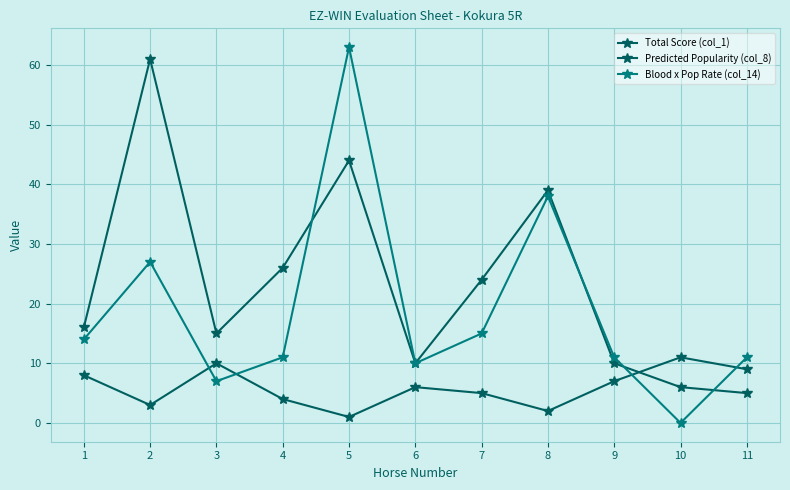

The Blood x Pop Rate (col_14) series shows 17 at 6. True or false?

False